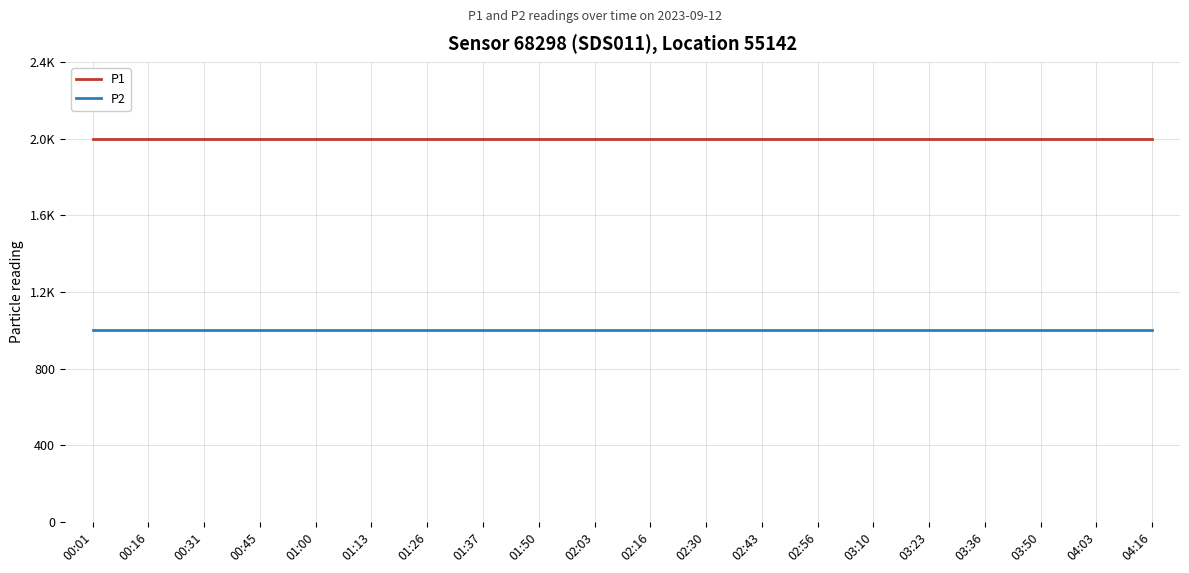

True or false: P1 and P2 intersect in this chart.

False